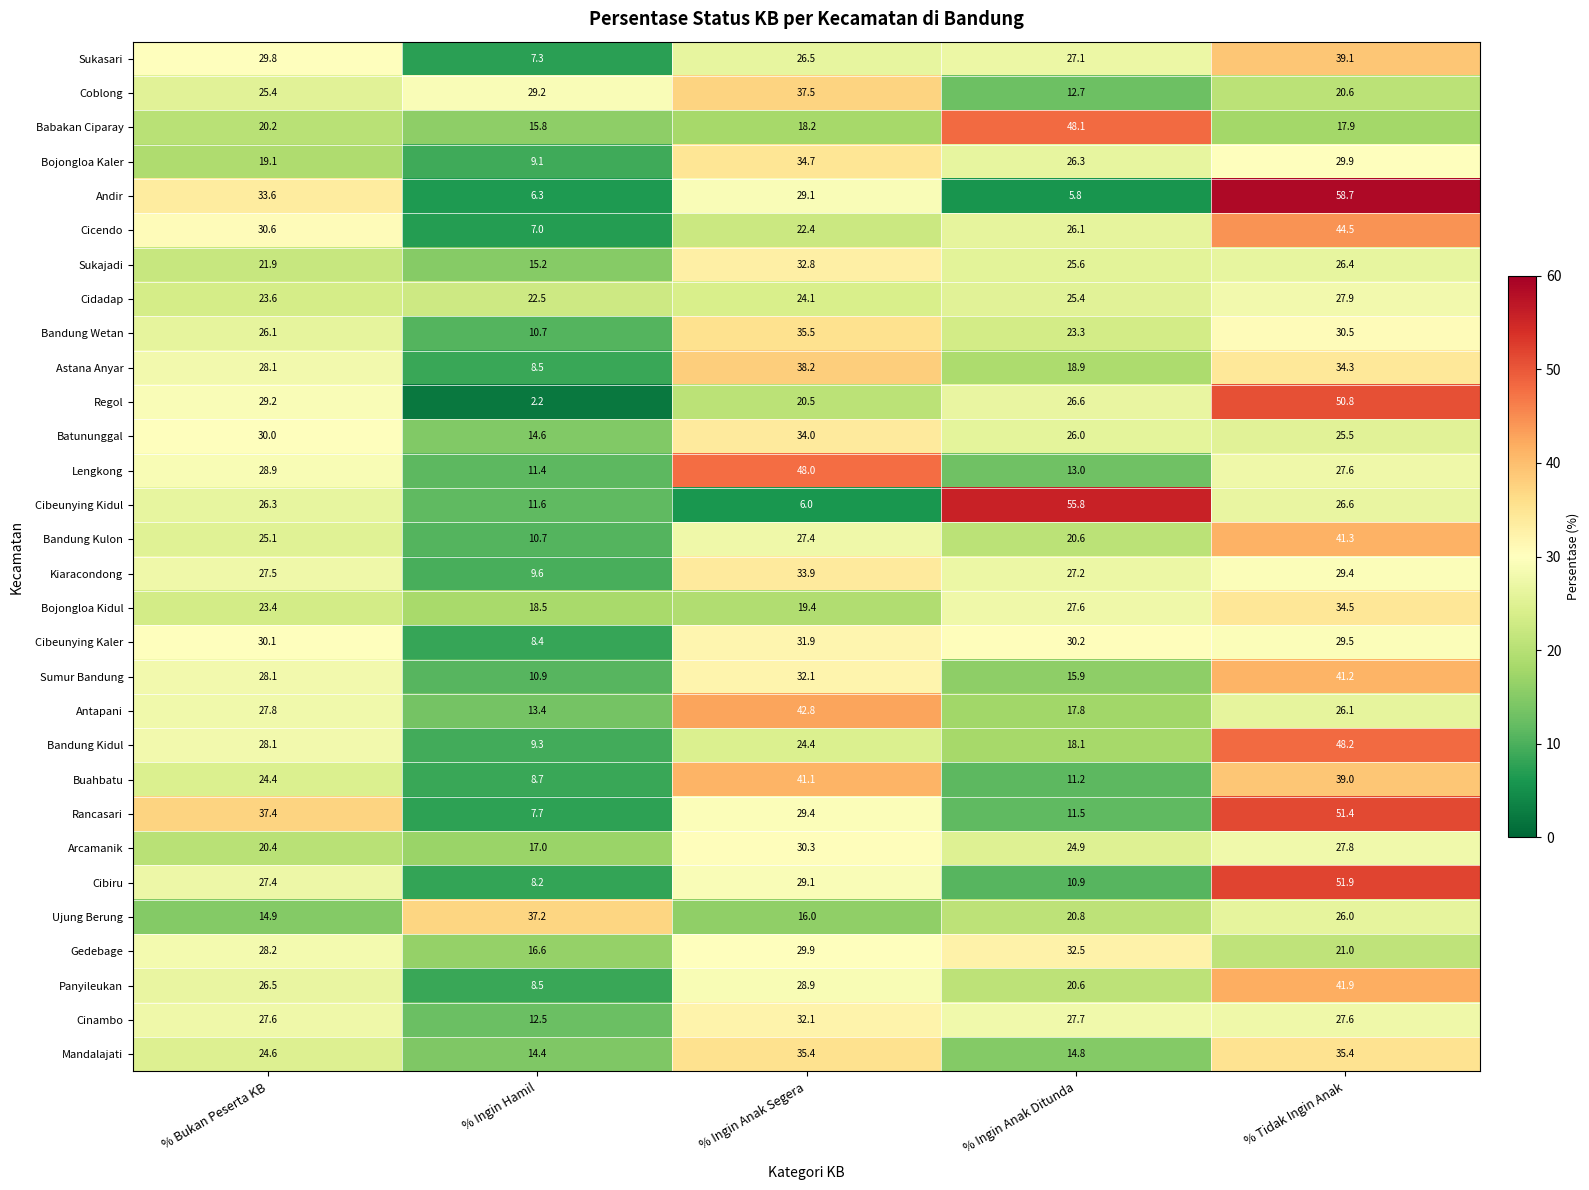

What is the spread (max minus min) of values at % Bukan Peserta KB?

22.5